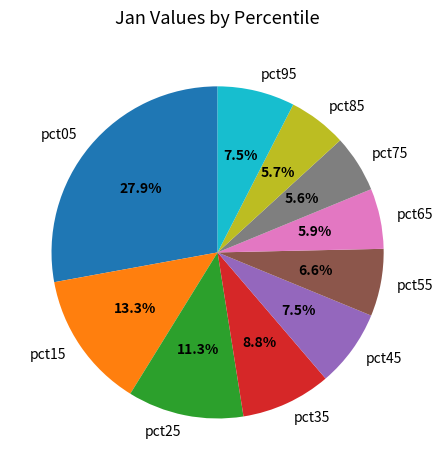

Count the number of slices in the pie.

10